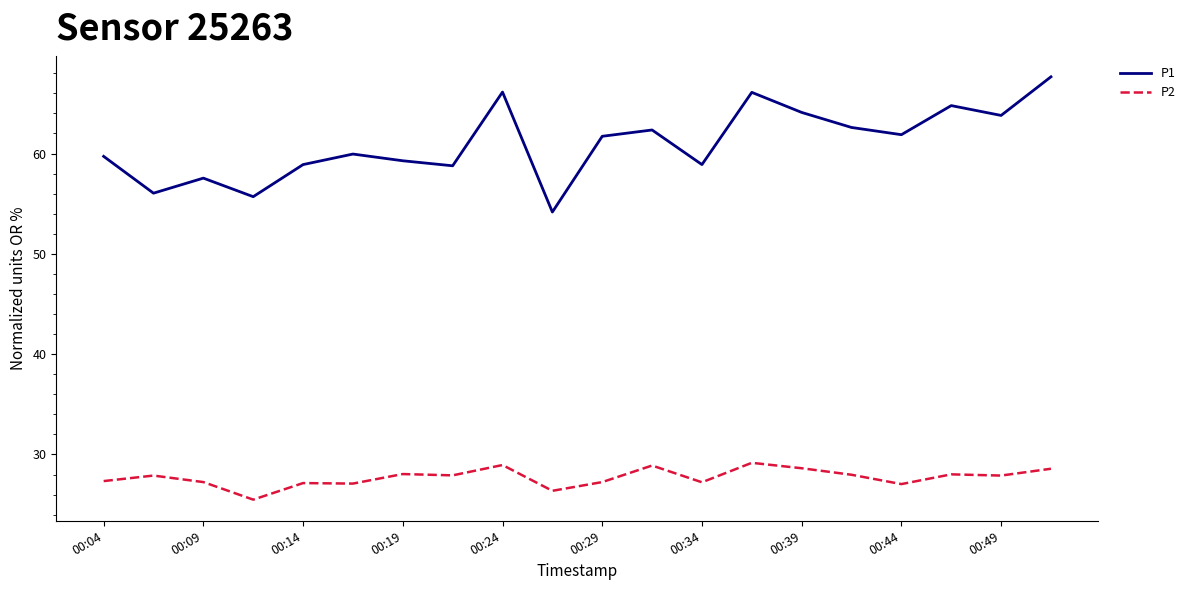

True or false: P1 and P2 intersect in this chart.

False